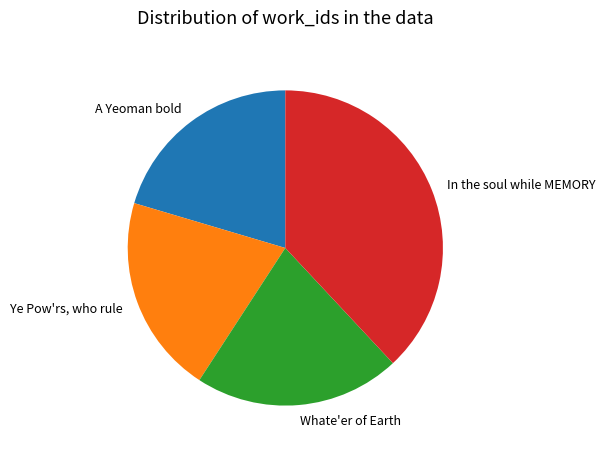

Count the number of slices in the pie.

4